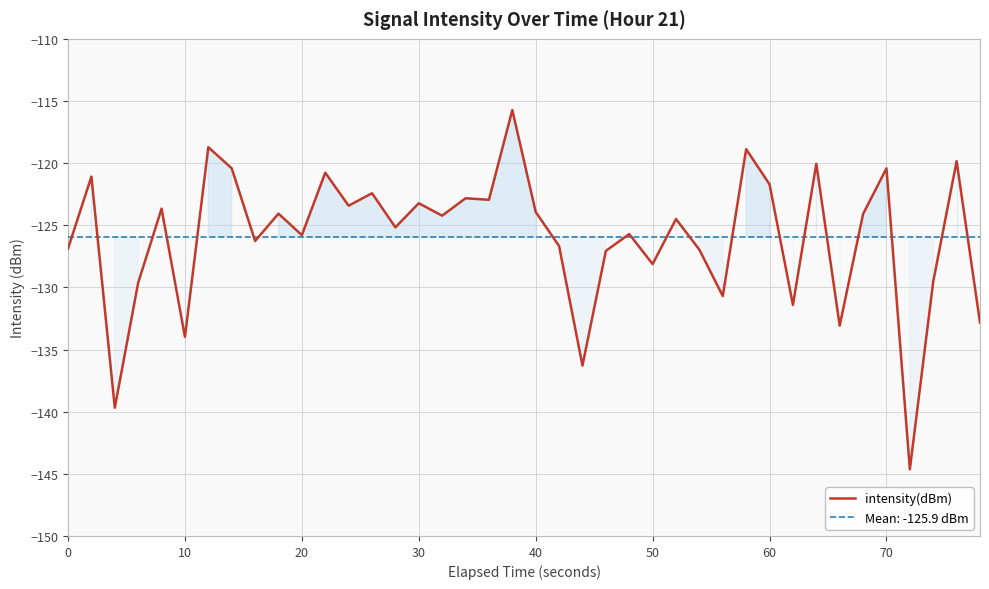

What is the maximum value shown in the chart?

-115.7